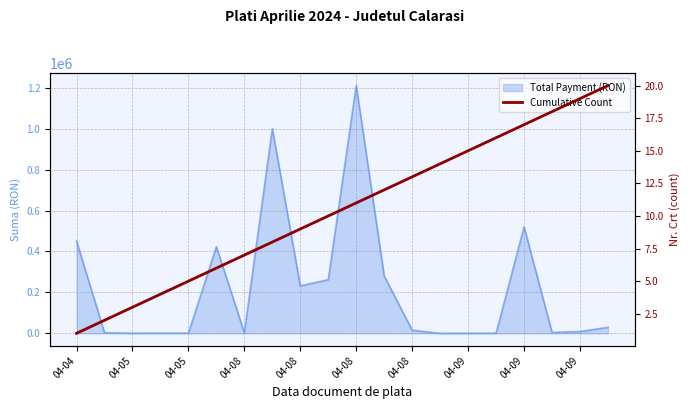

The chart shows a value of 21 at 13. True or false?

False